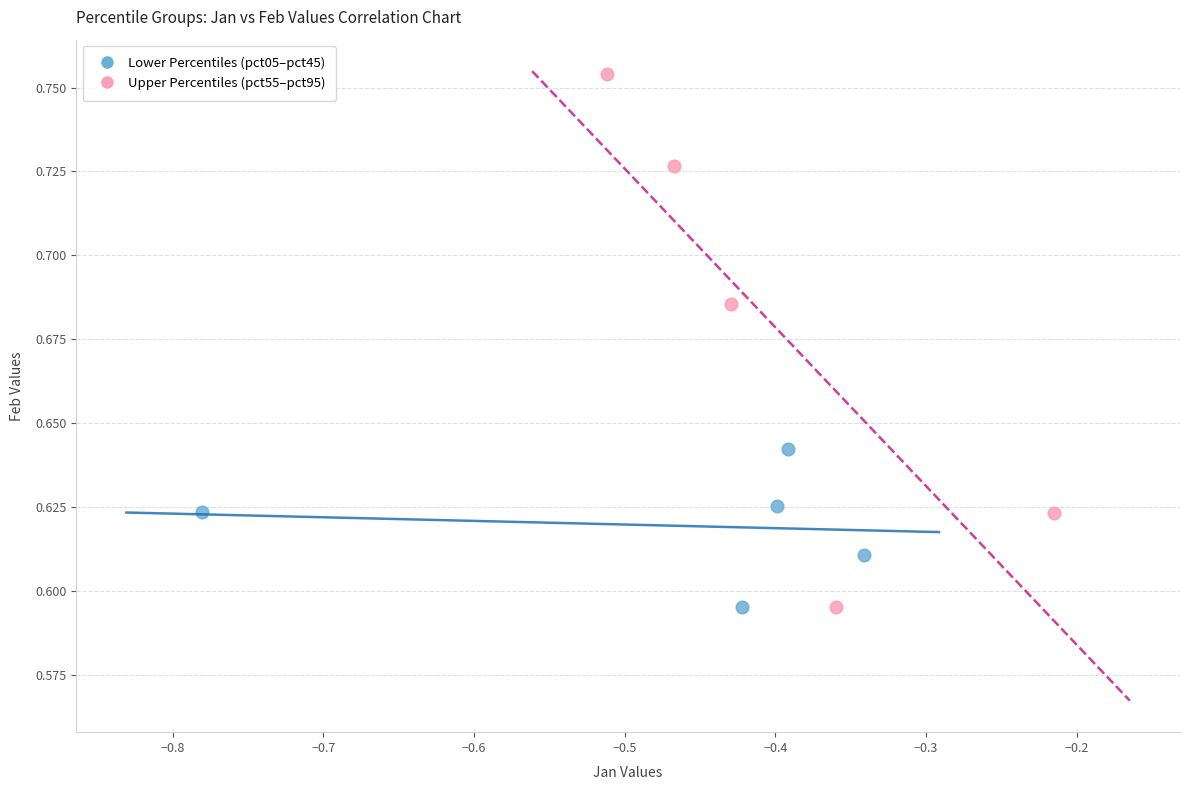

Which series contains the highest Y value?

Upper Percentiles (pct55–pct95)